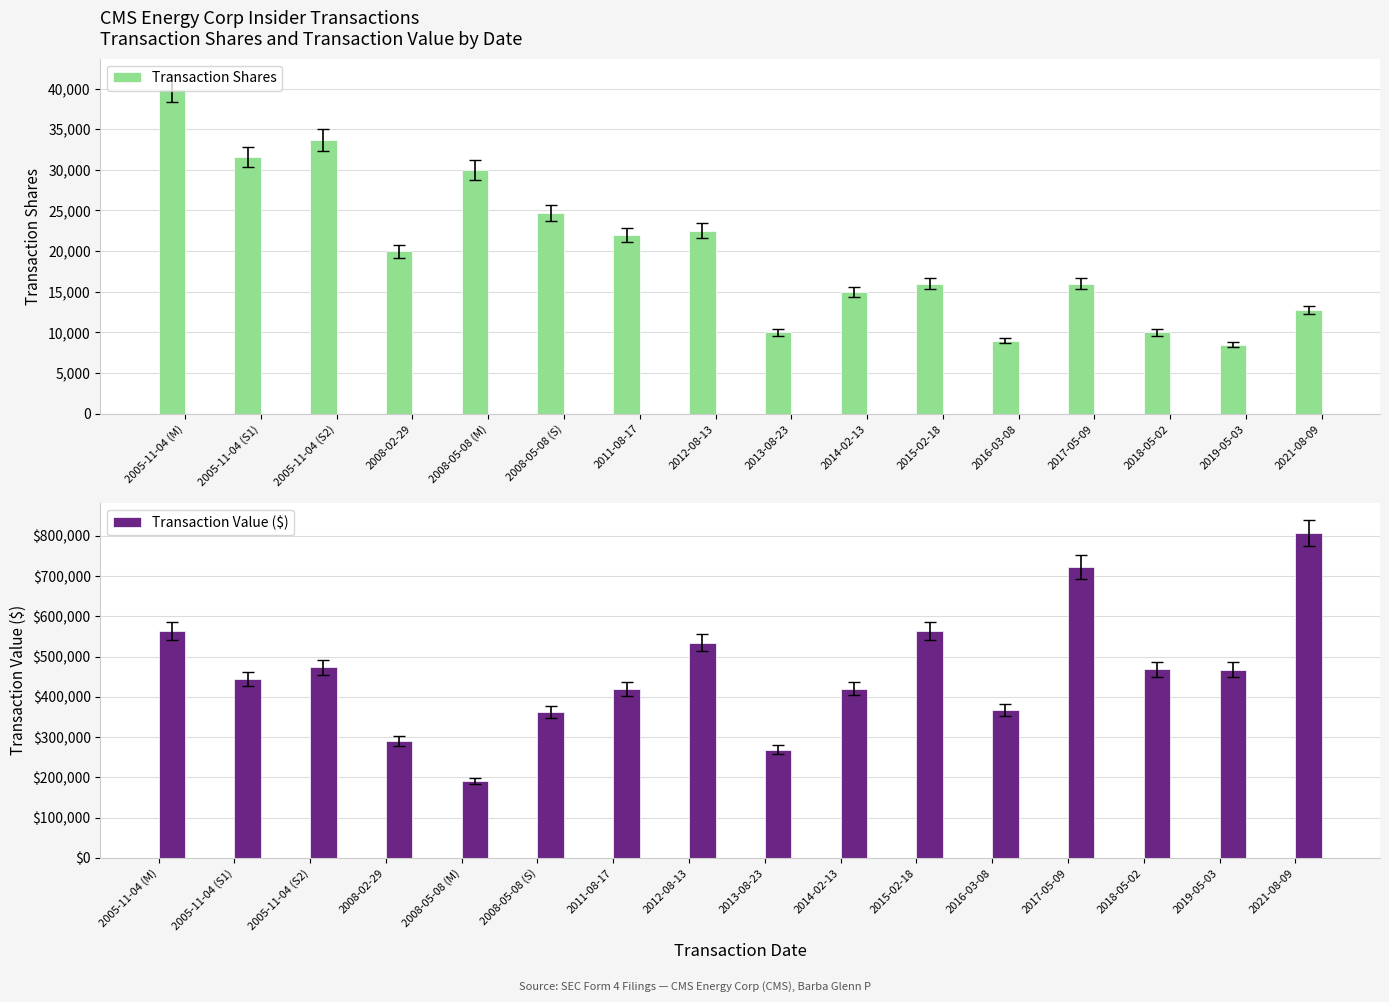

What are all the series names shown in the legend?

Transaction Shares, Transaction Value ($)